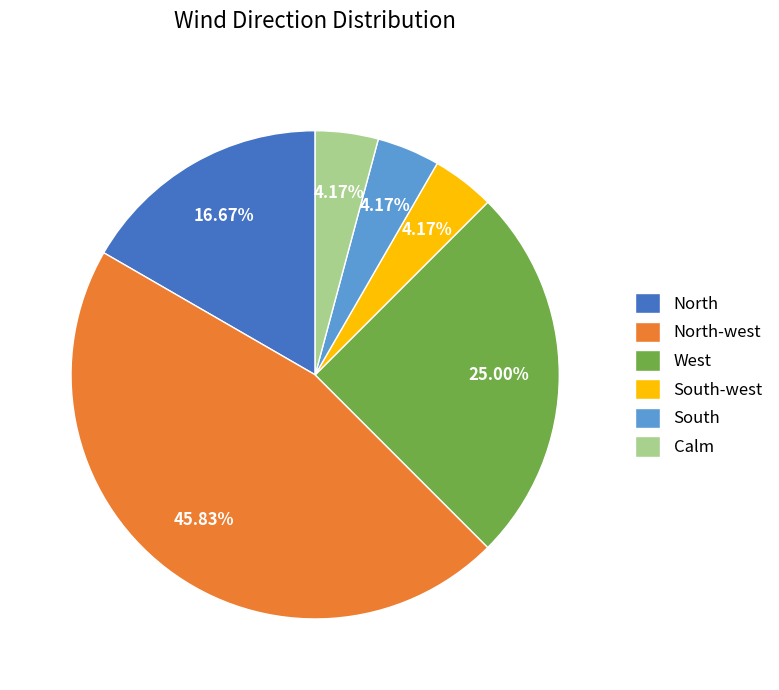

Which slice is the largest?

North-west